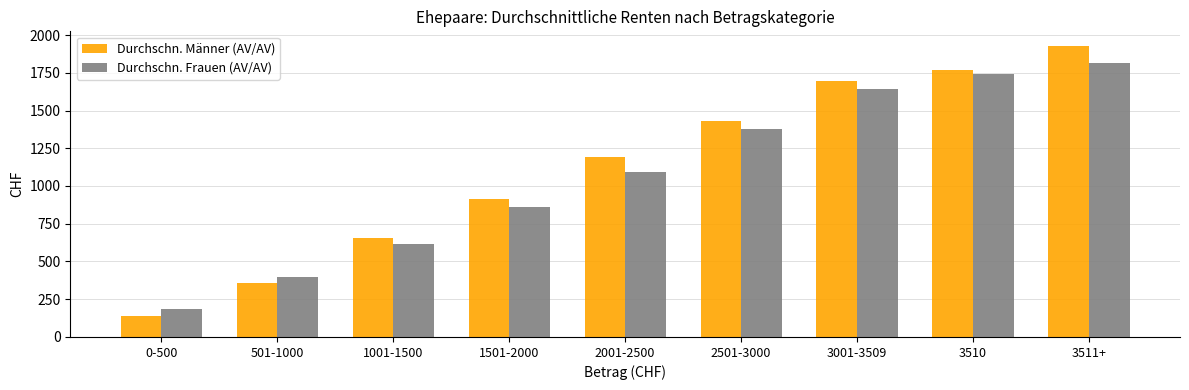

What is the label of the 9th bar from the right?

0-500